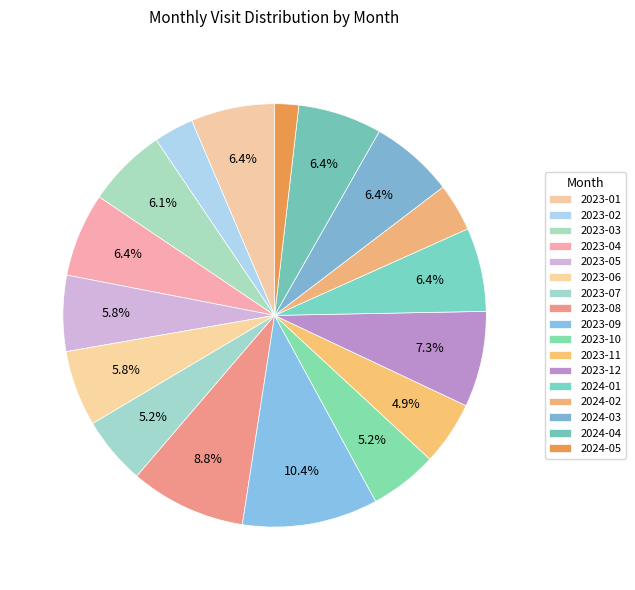

How many slices are in this pie chart?

17